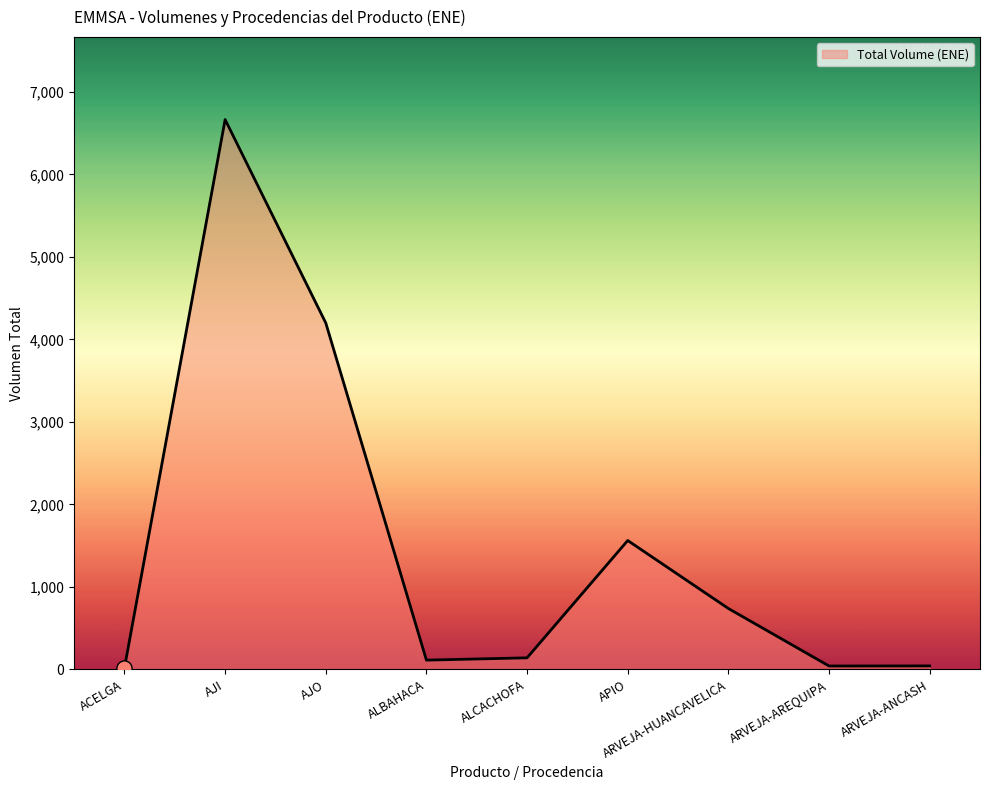

What is the ratio of the value at ALCACHOFA to the value at APIO?

0.1